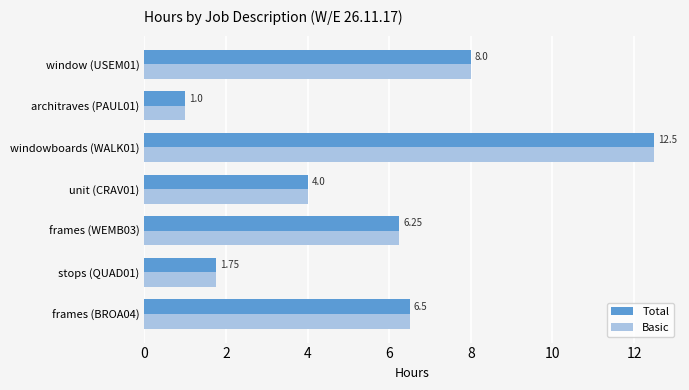

At which category is the sum across all series the highest?

windowboards (WALK01)